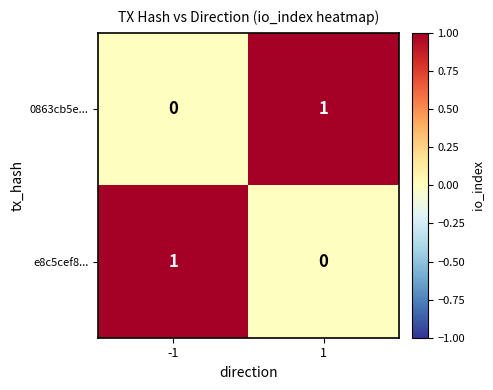

At -1, list the series in order from smallest to largest.

0863cb5e..., e8c5cef8...